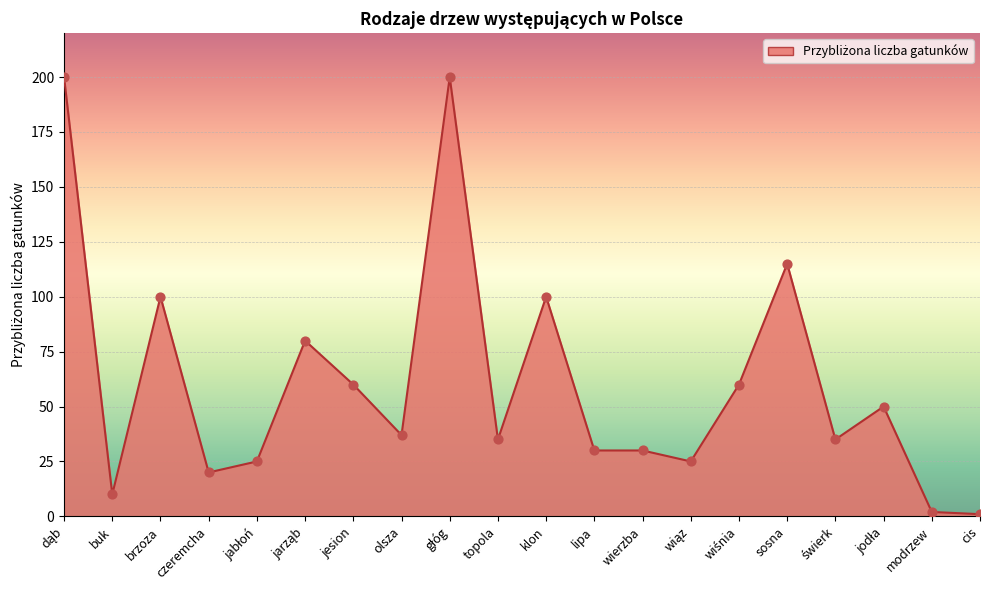

Approximately how many times larger is the value at cis compared to czeremcha?

0.1